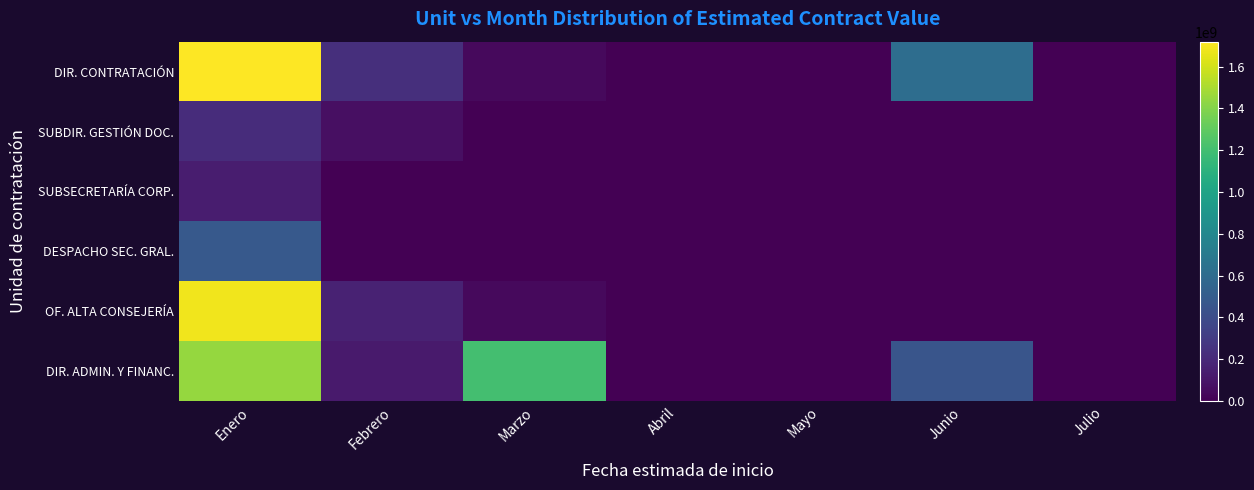

Rank the series at Mayo from lowest to highest value.

DIR. CONTRATACIÓN, SUBDIR. GESTIÓN DOC., SUBSECRETARÍA CORP., DESPACHO SEC. GRAL., OF. ALTA CONSEJERÍA, DIR. ADMIN. Y FINANC.